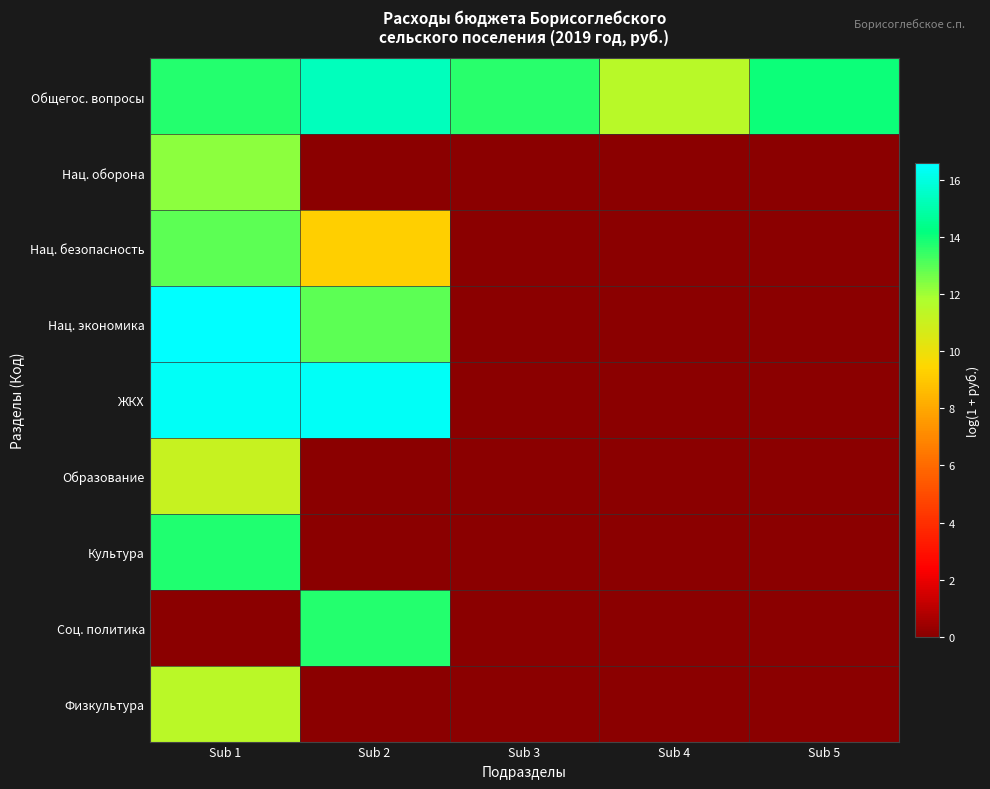

Rank the series at Sub 4 from lowest to highest value.

Нац. оборона, Нац. безопасность, Нац. экономика, ЖКХ, Образование, Культура, Соц. политика, Физкультура, Общегос. вопросы